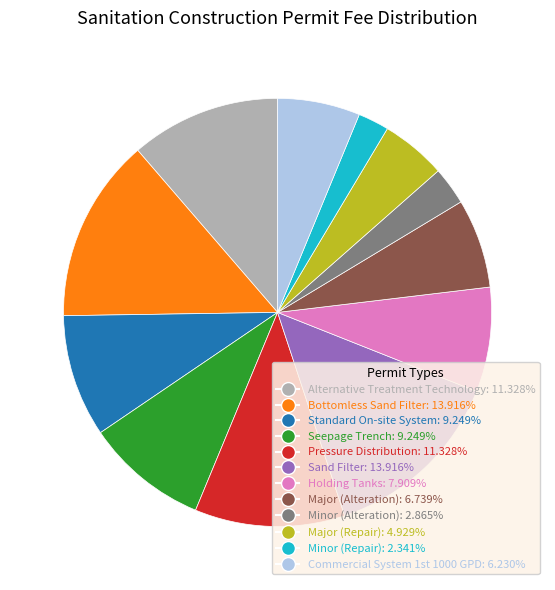

Count the number of slices in the pie.

12